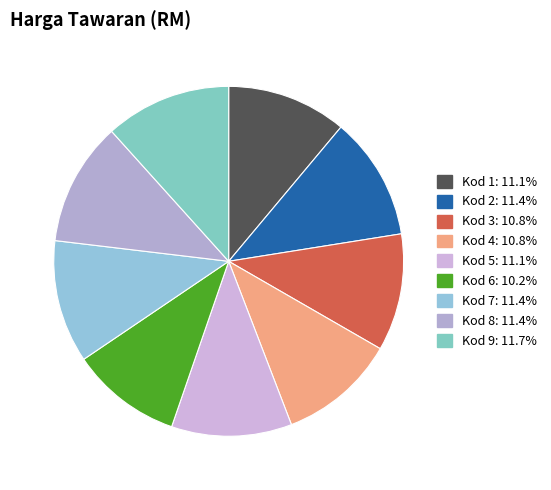

How much of the chart is everything except Kod 4?

89.2%